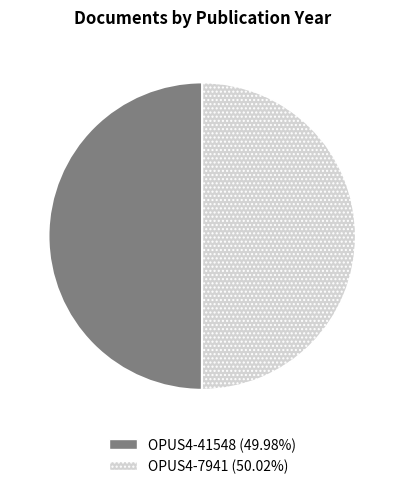

What is the ratio of the value at OPUS4-41548 to the value at OPUS4-7941?

1.0